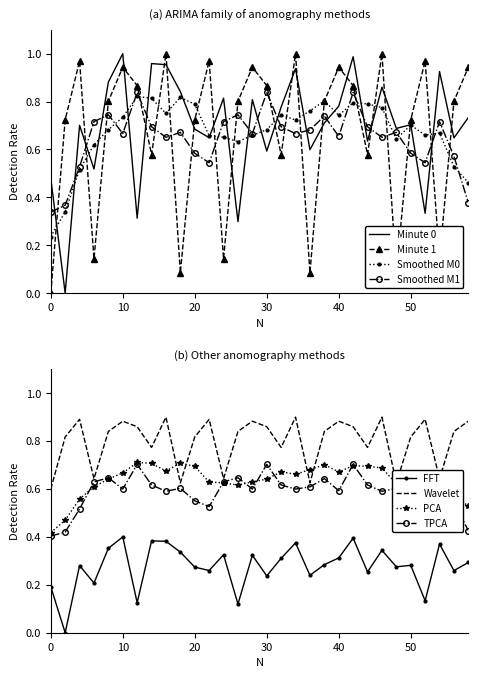

What is the sum of all intensity_min1 values?

20.1